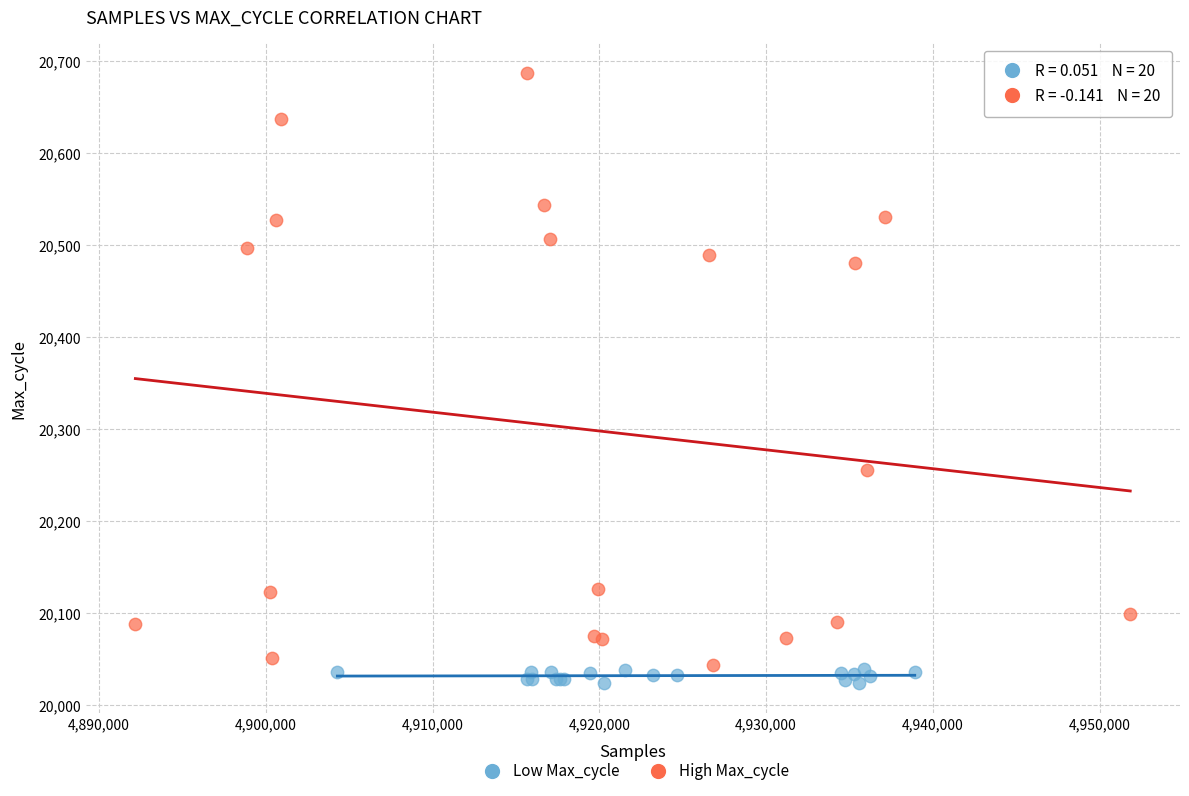

Which series reaches the maximum Y coordinate?

High Max_cycle